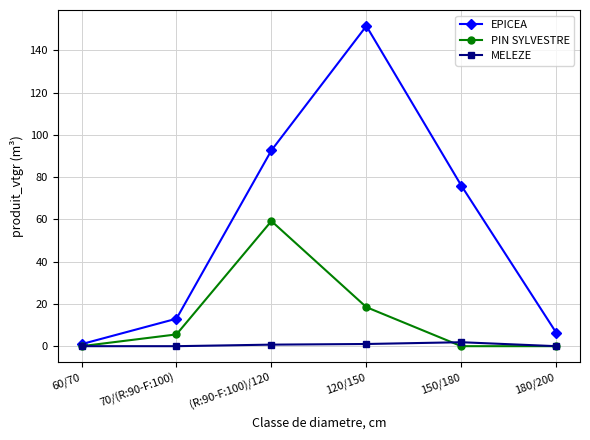

How many lines are shown in the chart?

3